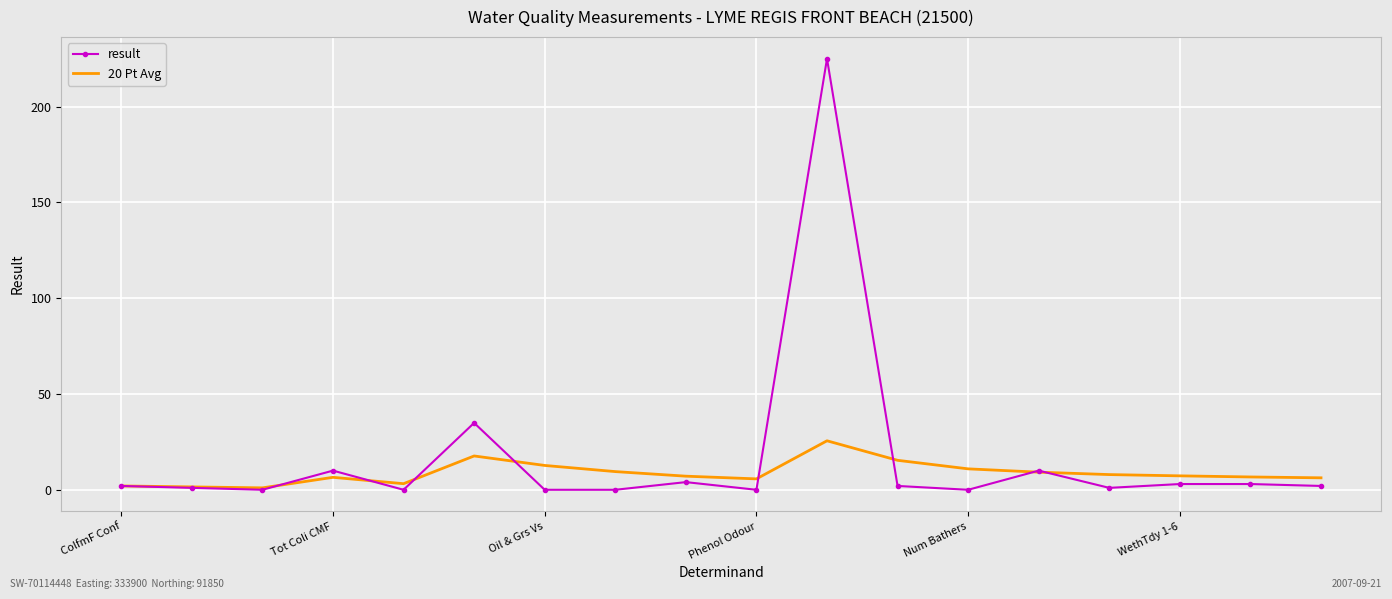

What are all the series names shown in the legend?

result, 20 Pt Avg